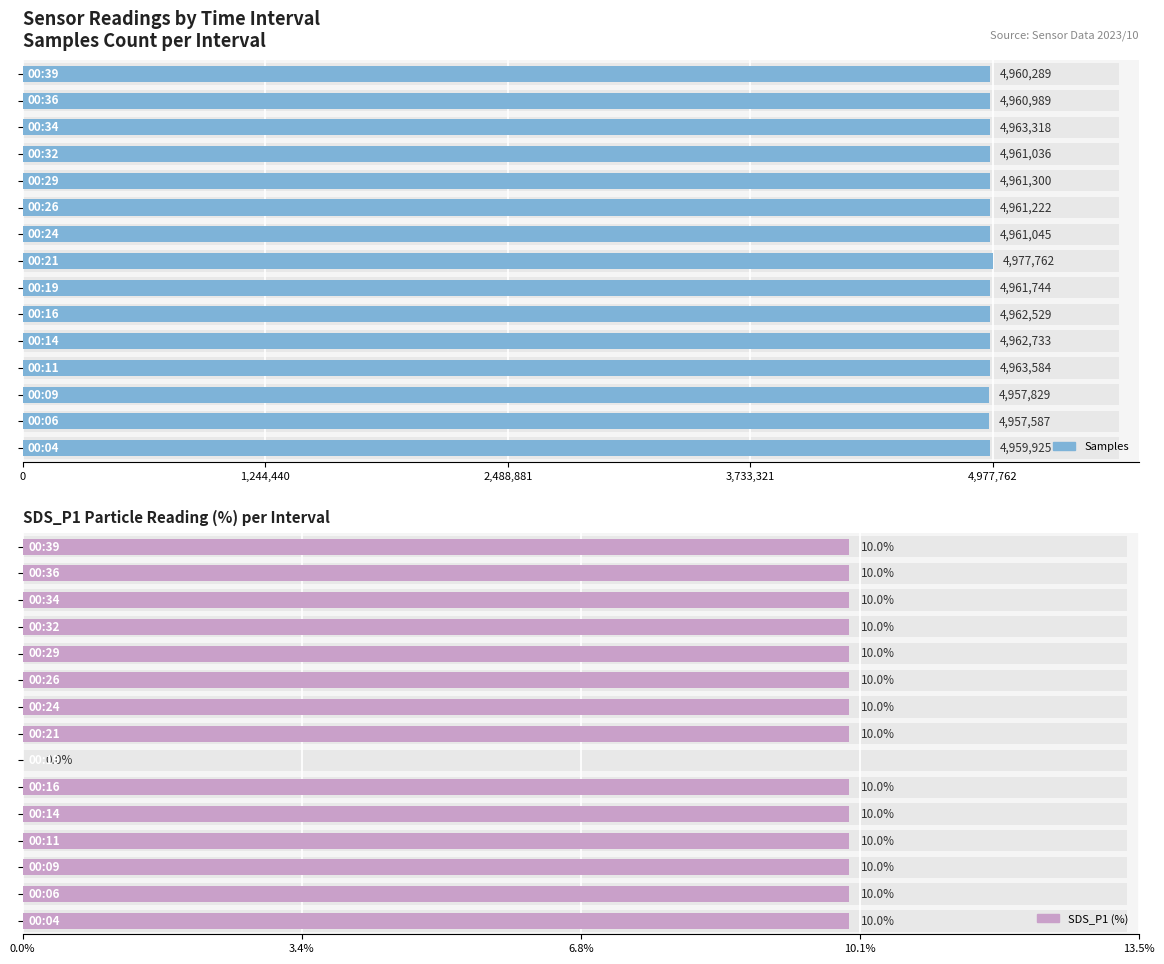

What are all the series names shown in the legend?

Samples, SDS_P1 (%)